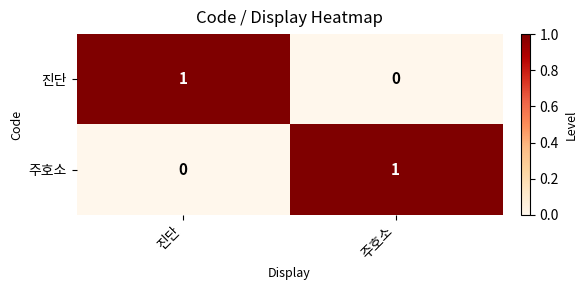

At which label does 진단 reach its minimum?

주호소